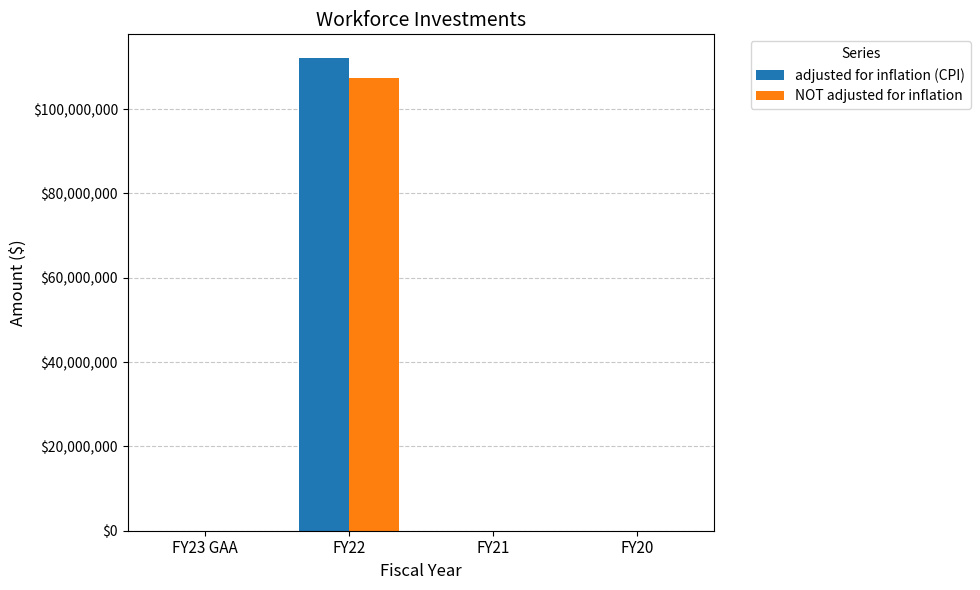

Which series changed the most between FY22 and FY21?

adjusted for inflation (CPI)